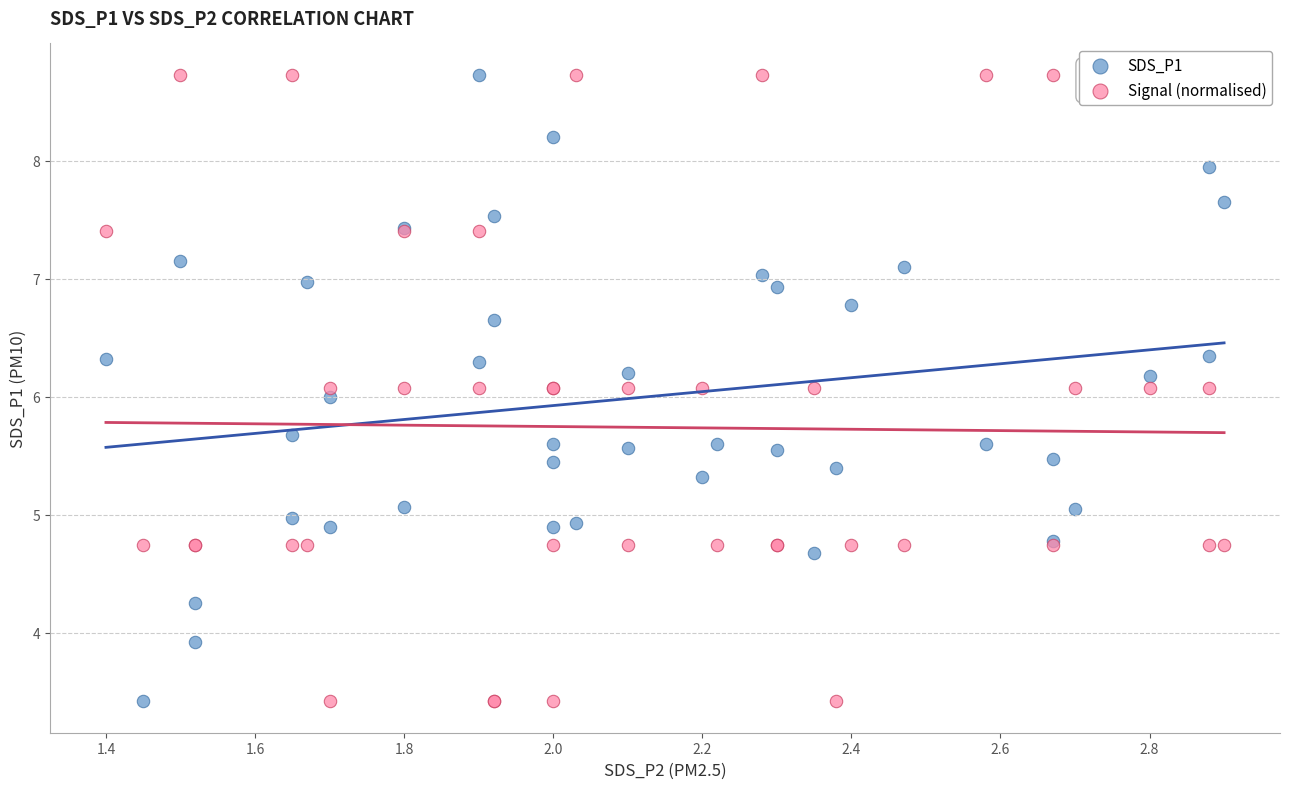

What is the X range (max minus min) for the scatter plot?

1.5